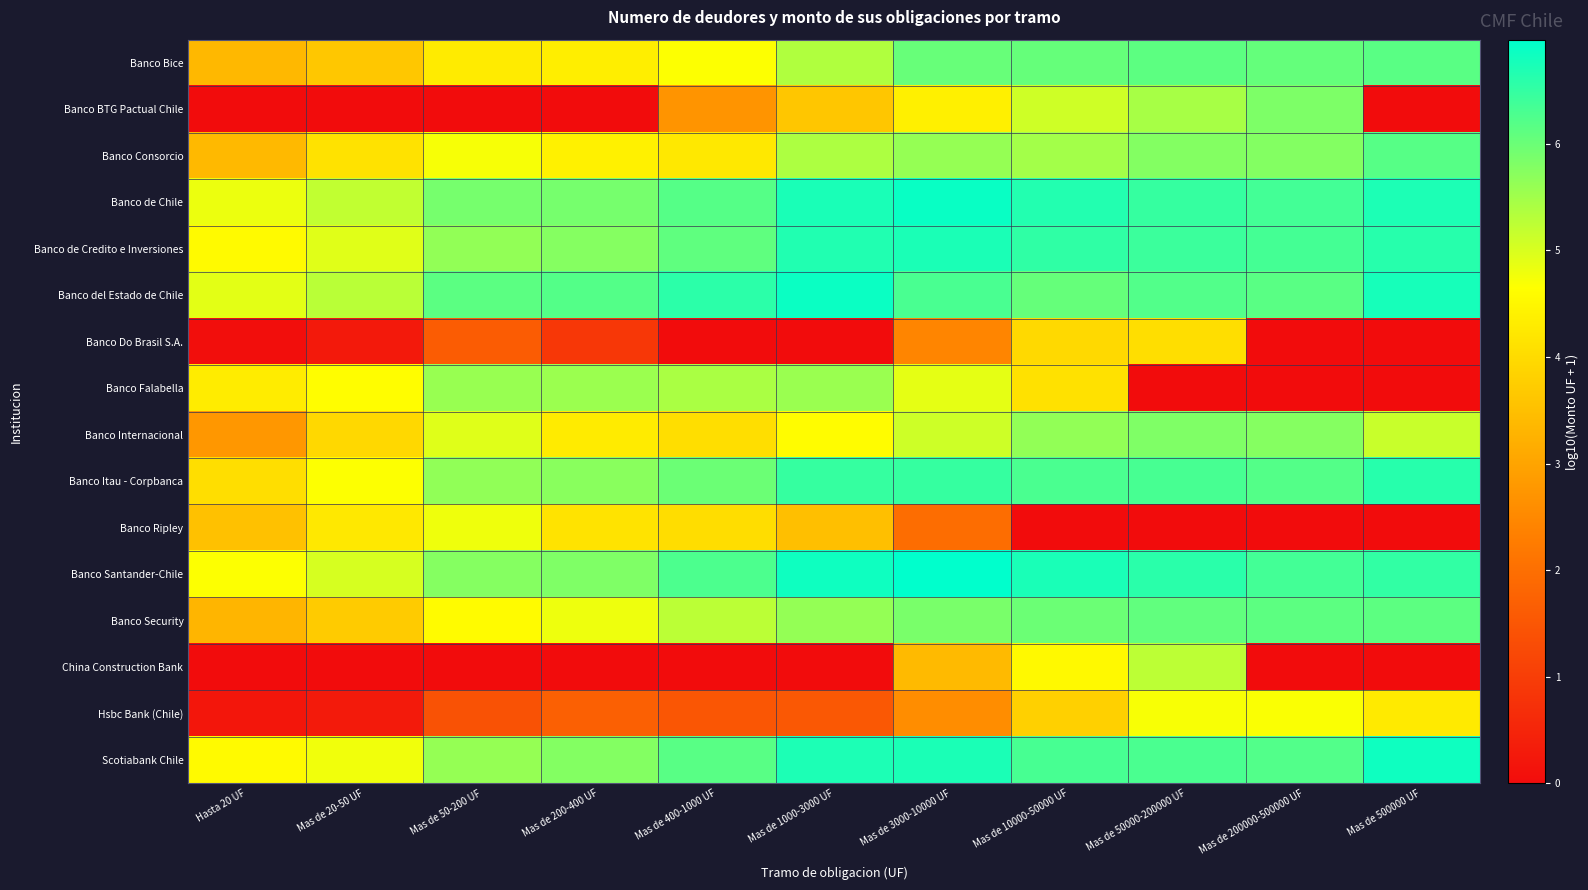

How many series are shown in this chart?

16